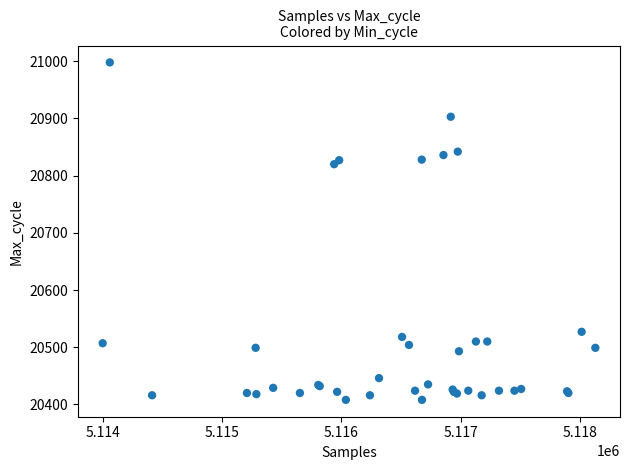

What Y value in the scatter plot is closest to 20703?

20820